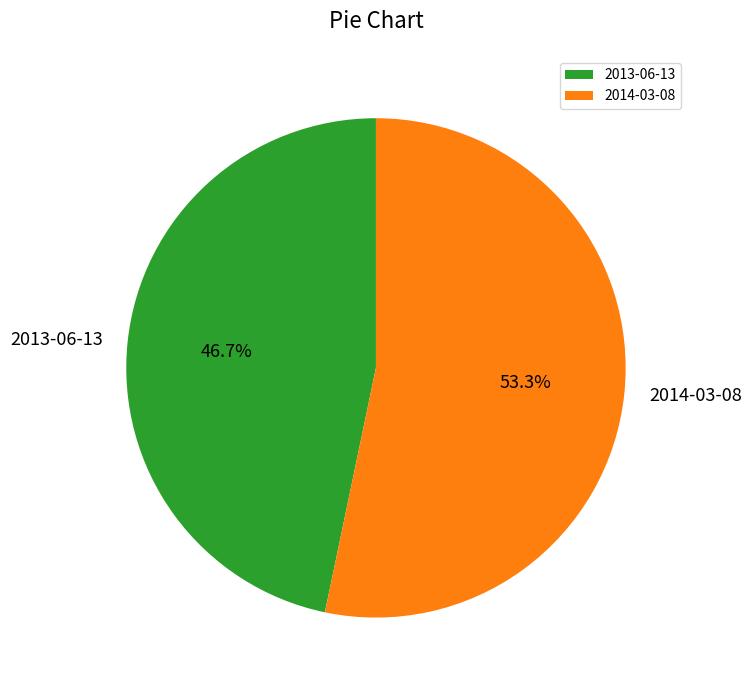

True or false: 2013-06-13 accounts for 37% of the total.

False